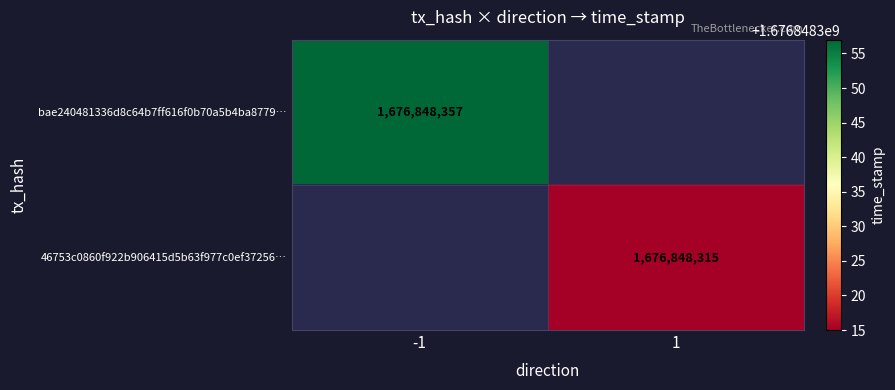

Reading left to right, list all the values displayed in this chart.

bae240481336d8c64b7ff616f0b70a5b4ba8779: -1	1676848357
46753c0860f922b906415d5b63f977c0ef37256: 1	1676848315